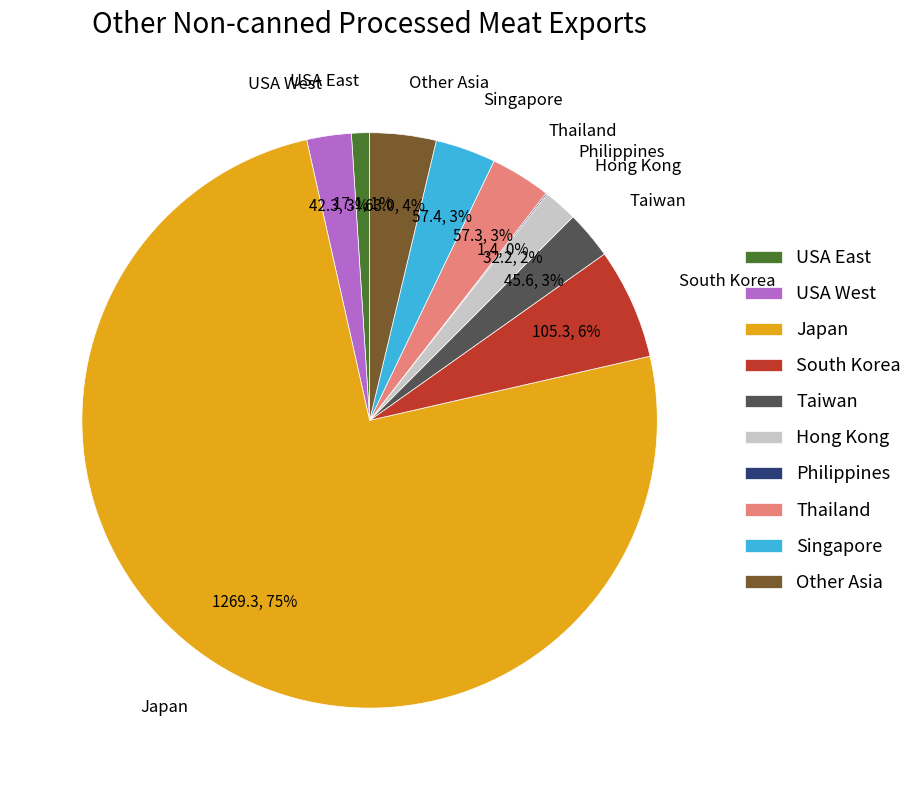

Combined, do South Korea and Japan account for over 50%?

Yes